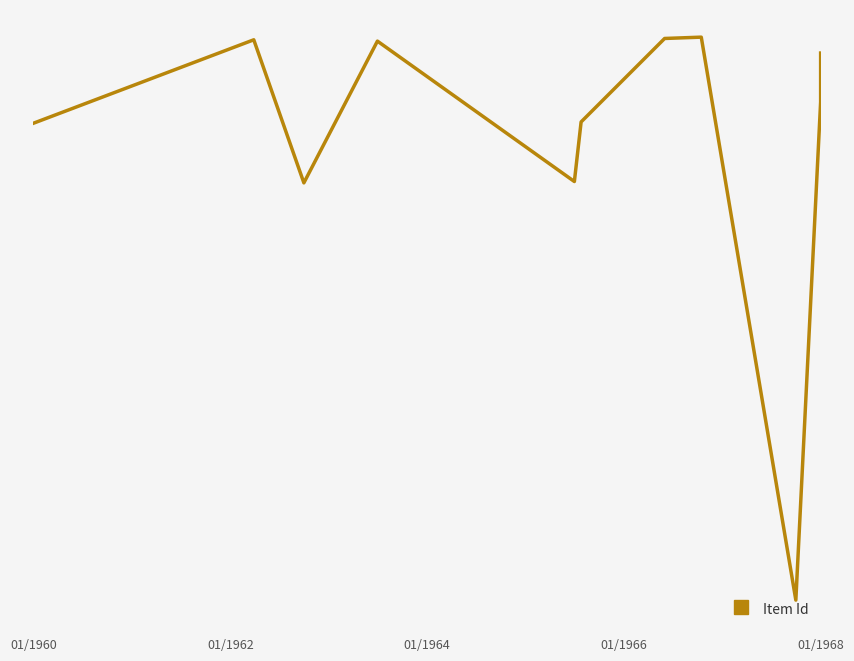

What is the average value?

10975